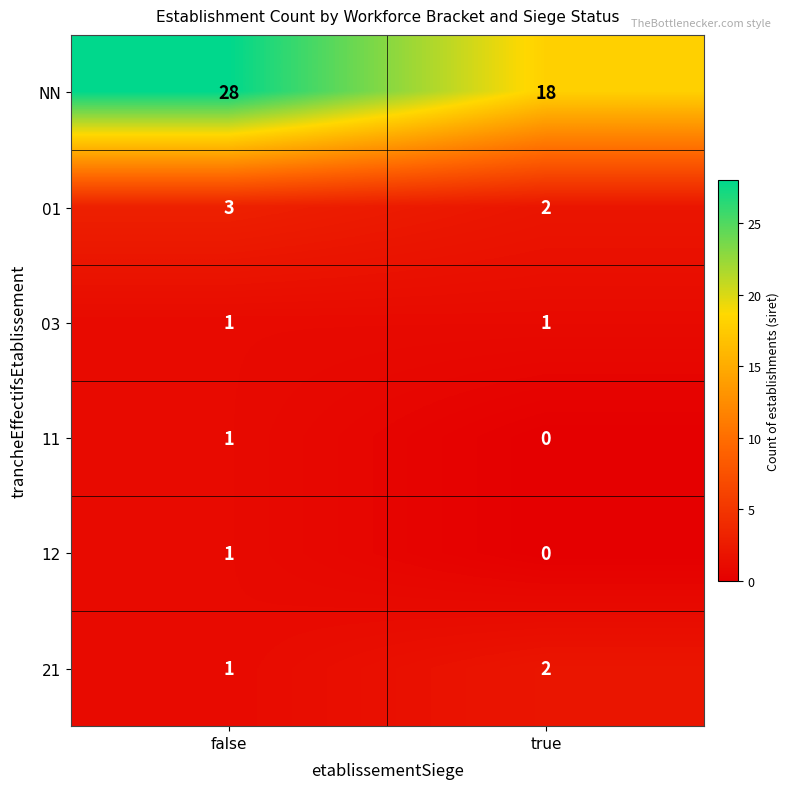

Which series has the largest total across all categories?

NN